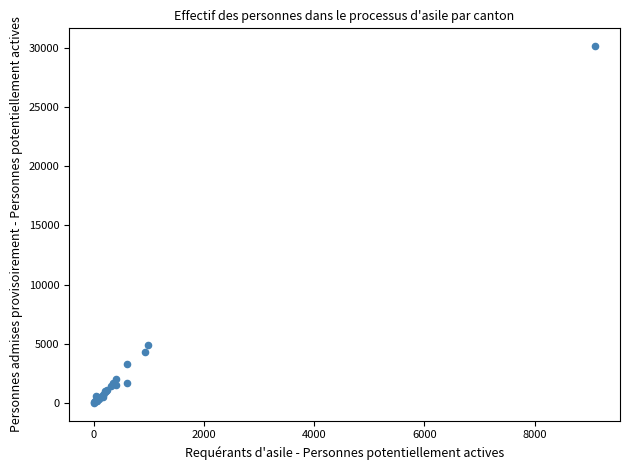

What Y value in the scatter plot is closest to 15077?

4915